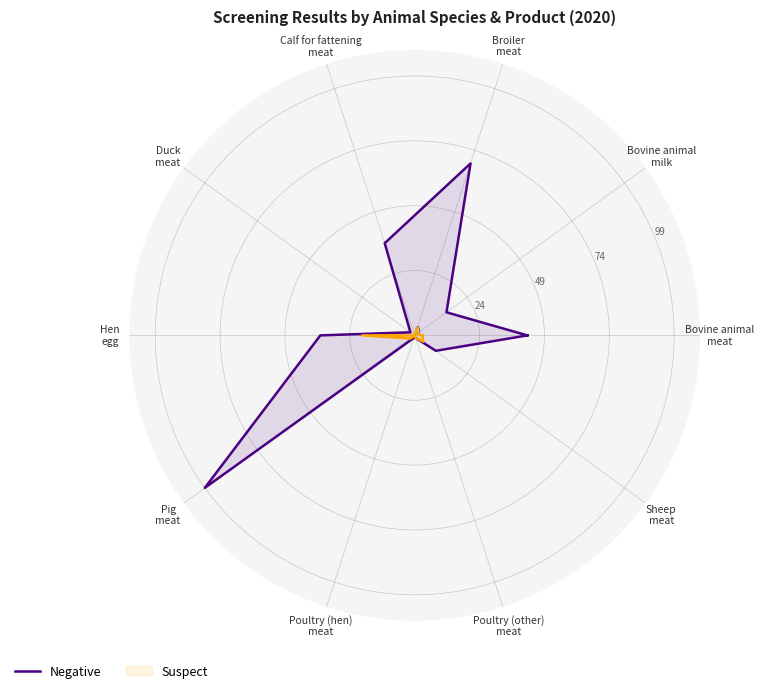

How many lines are shown in the chart?

2